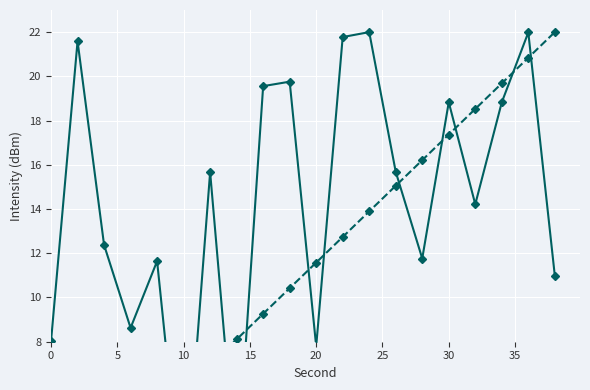

Is this an area chart (filled region under the line)?

No